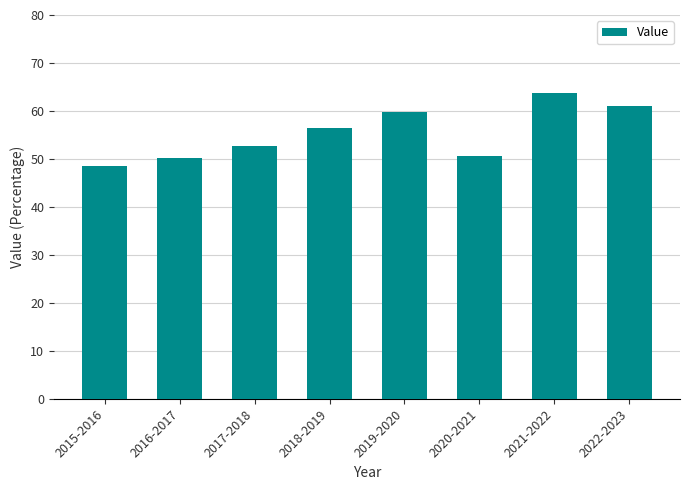

What position from the right is 2018-2019?

5